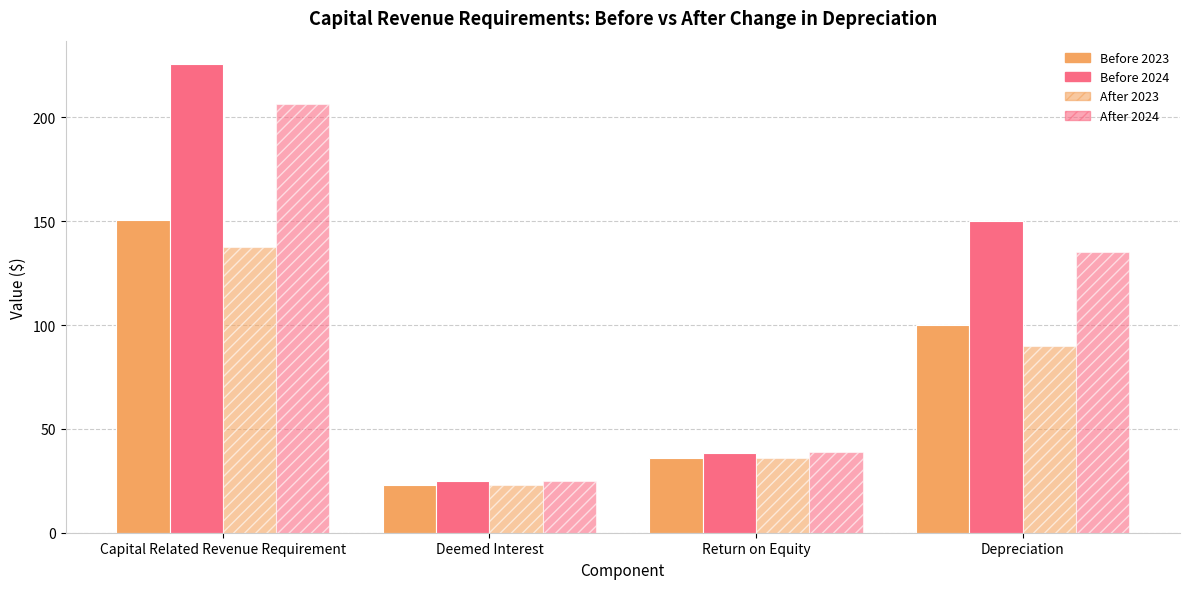

What is the sum of all After 2023 values?

286.4